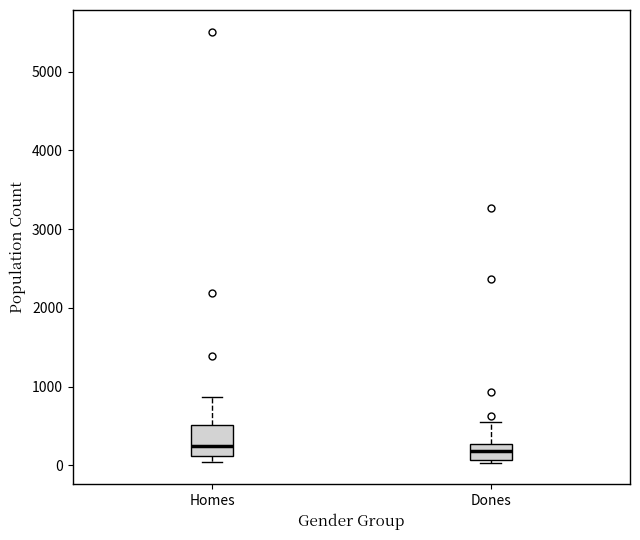

Where does the median line of the box for Dones sit on the y-axis? The values are not printed on the chart, so give them approximately, as read against the axis.

200